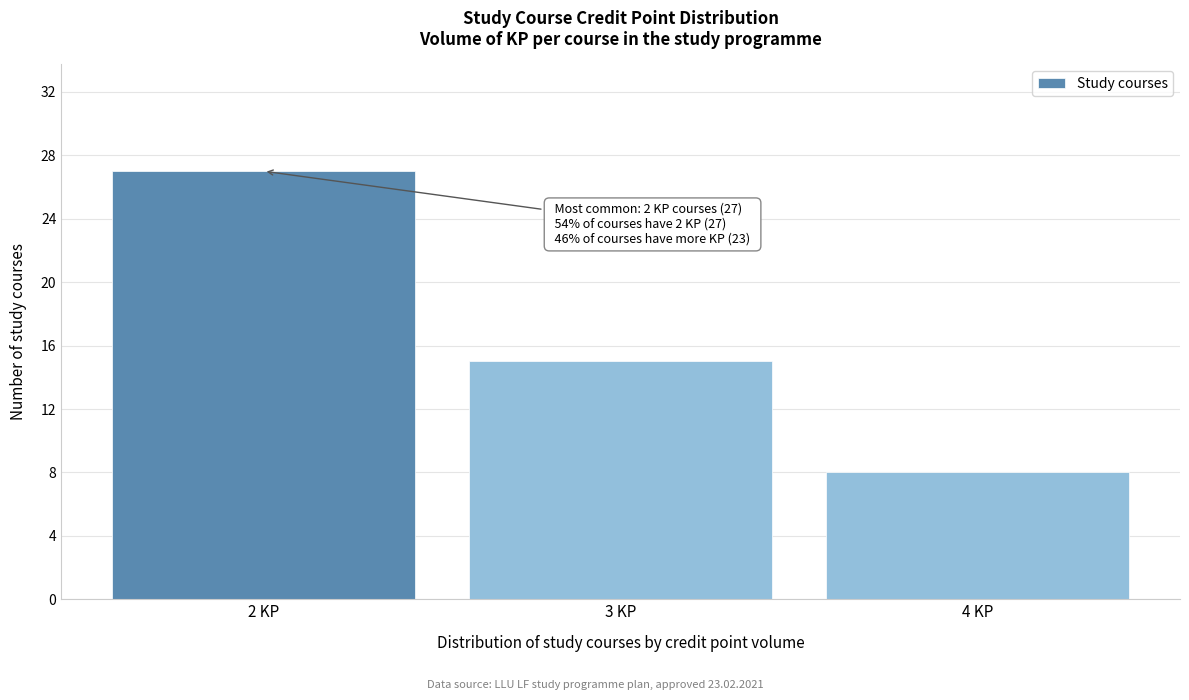

Reading left to right, transcribe all the data shown in this chart.

2 KP=27	3 KP=15	4 KP=8